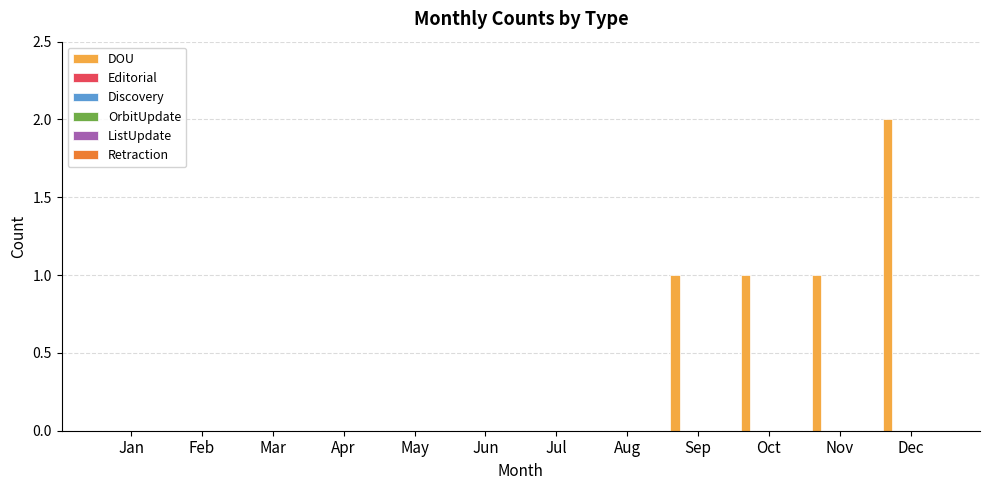

What is the sum of all values?

5